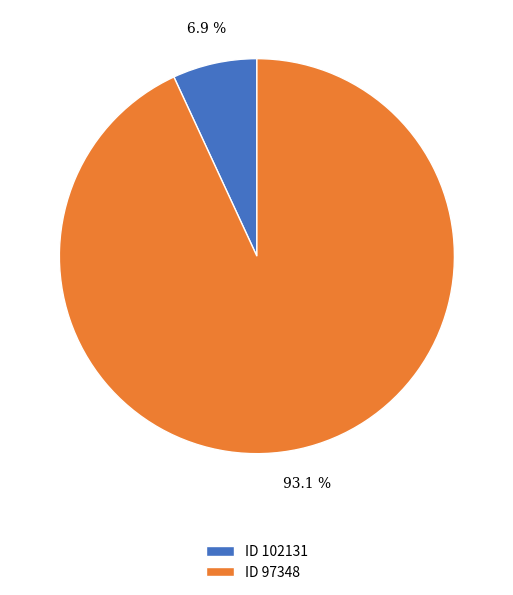

Which category accounts for the majority?

ID 97348